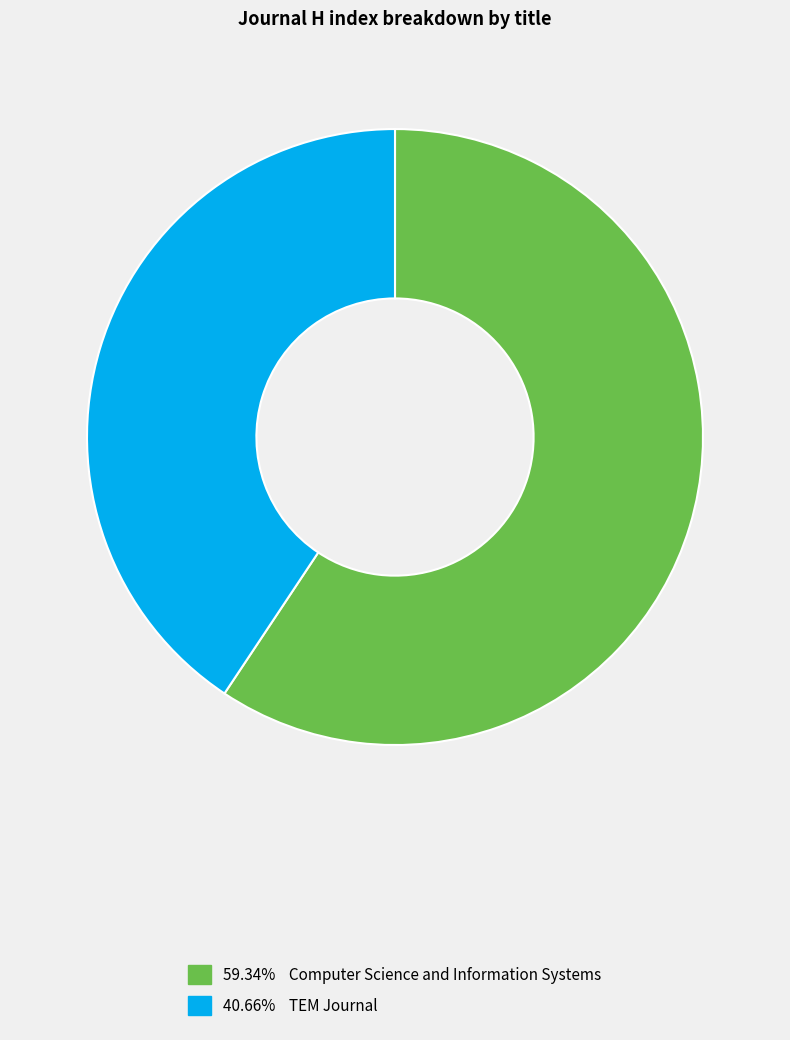

Is there any slice that represents more than half of the pie?

Yes